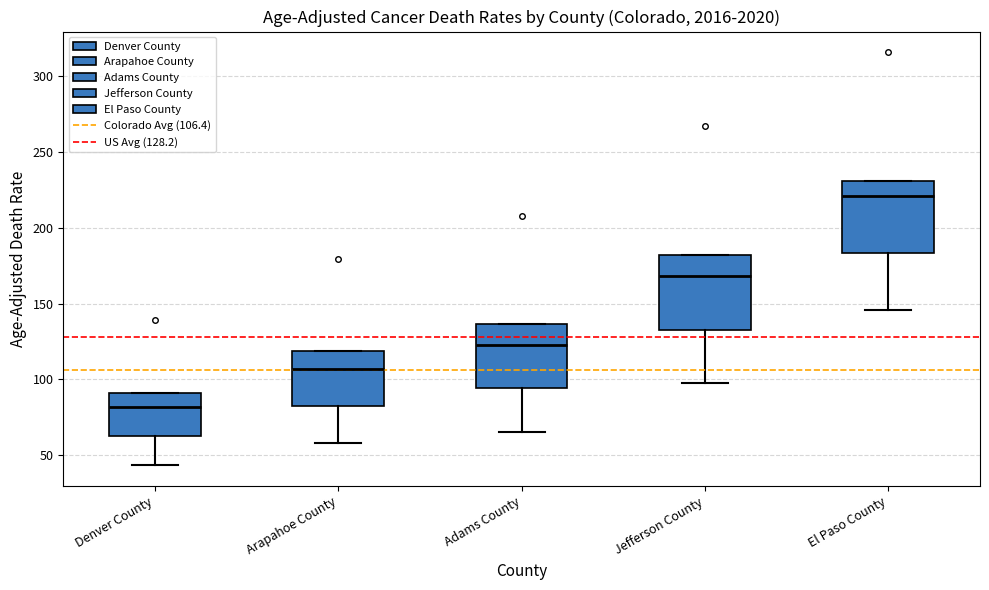

Which box's median line is the lowest?

Denver County